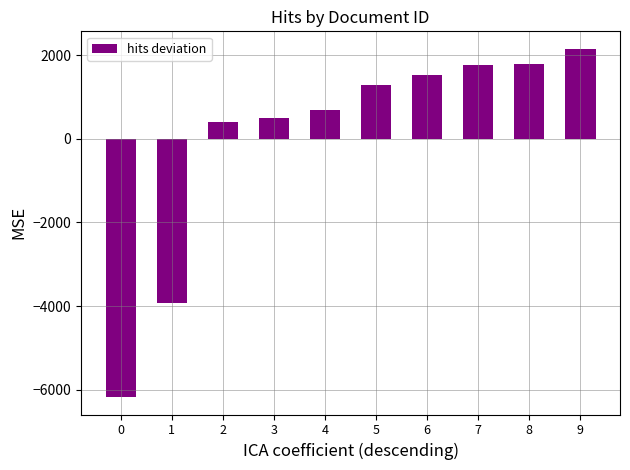

At which label is the value closest to -2011?

1